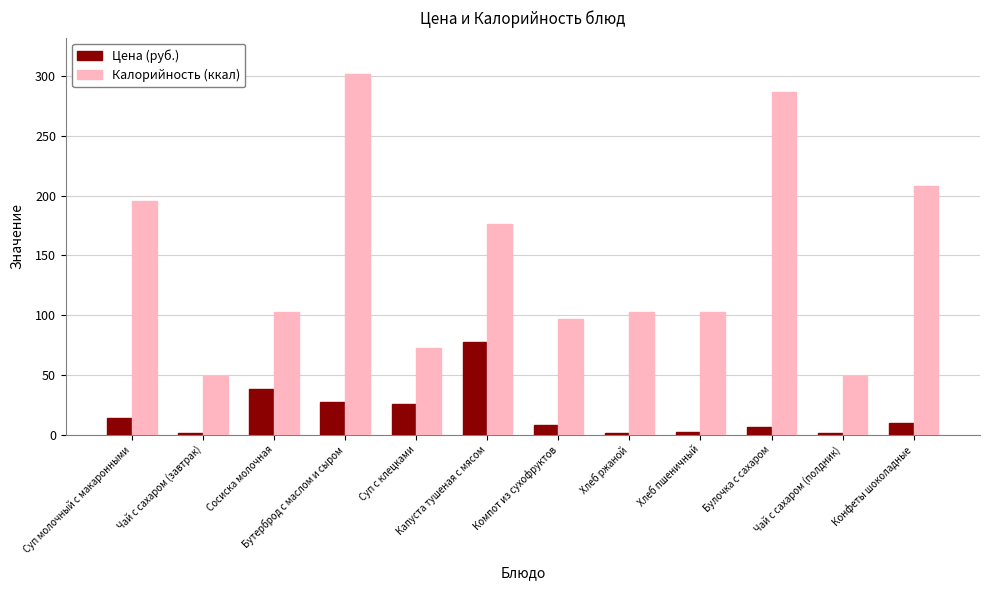

The Калорийность (ккал) series shows 66.7 at Хлеб ржаной. True or false?

False